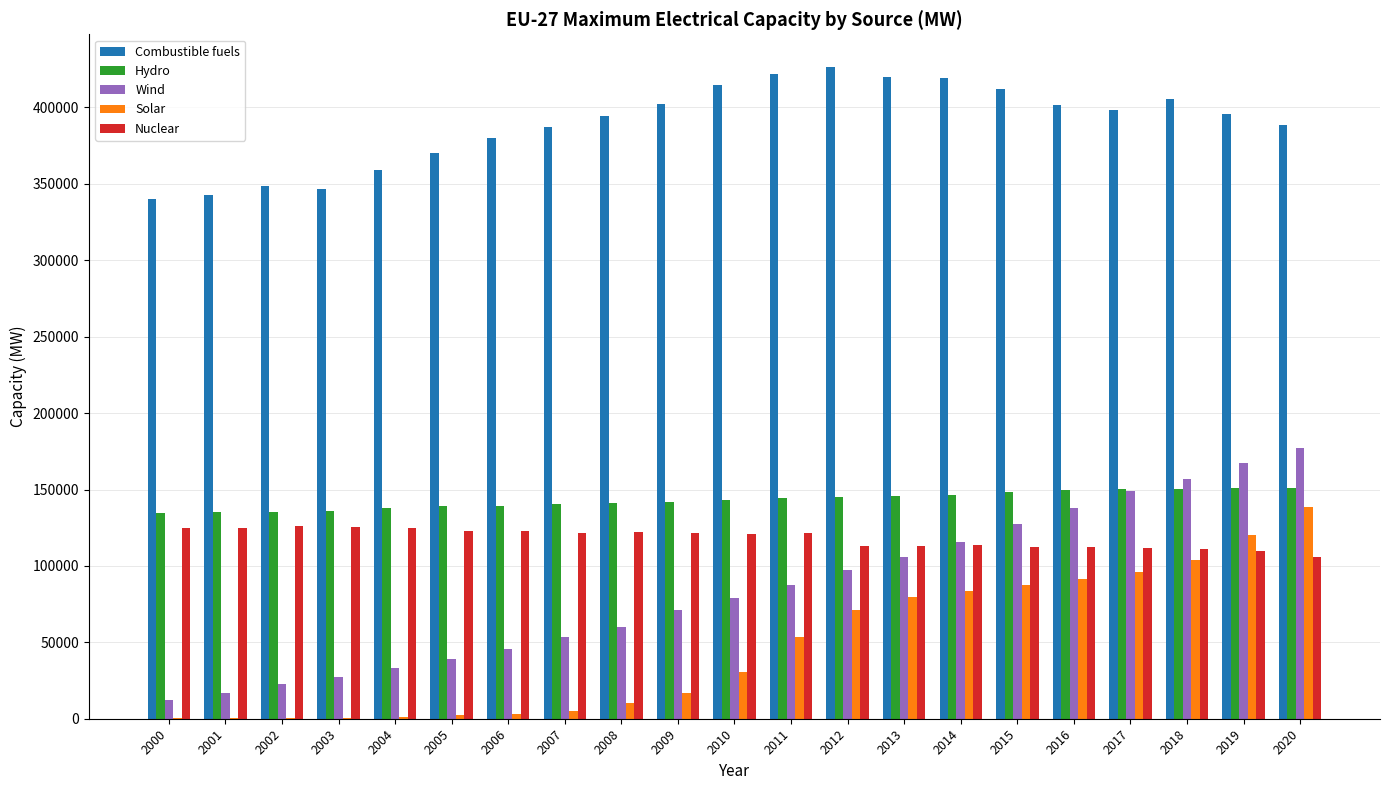

How many data points does each series have?

21